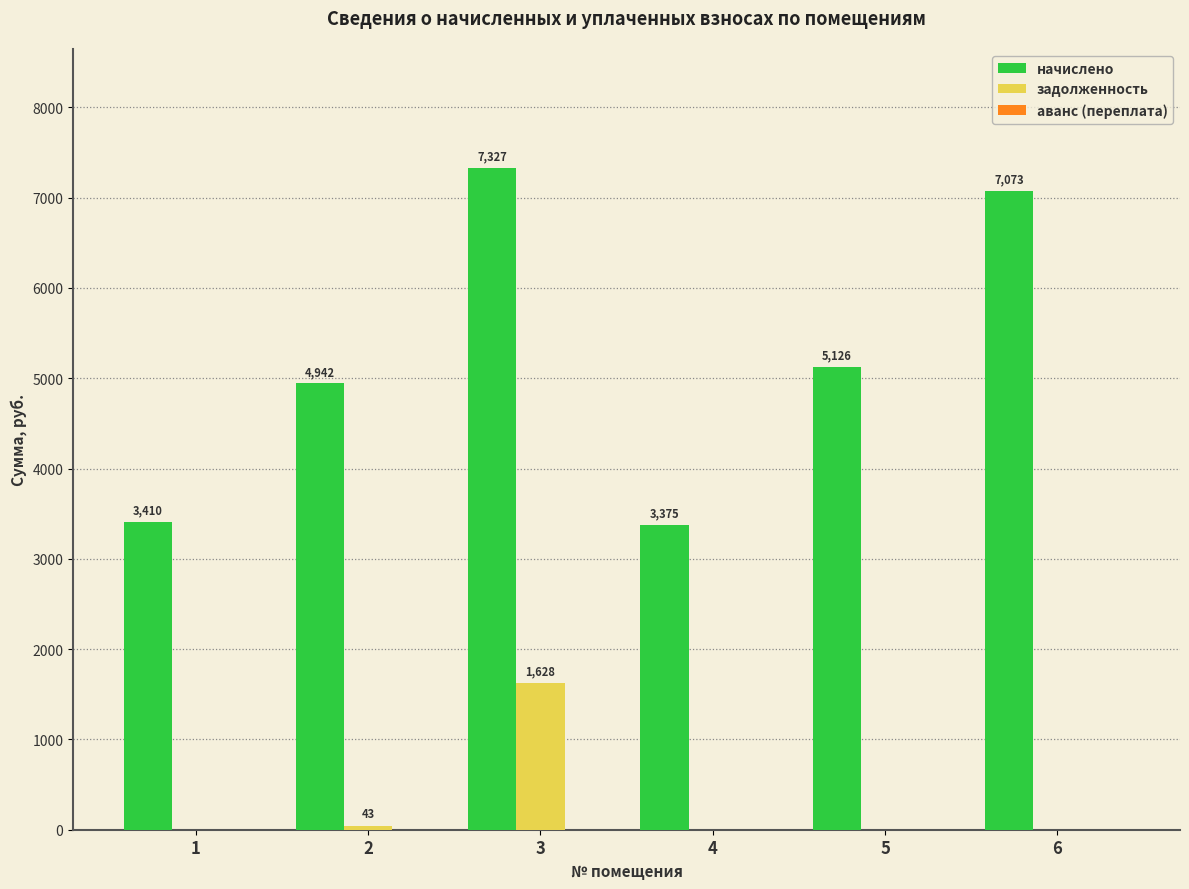

What is the average value of the задолженность series?

278.5